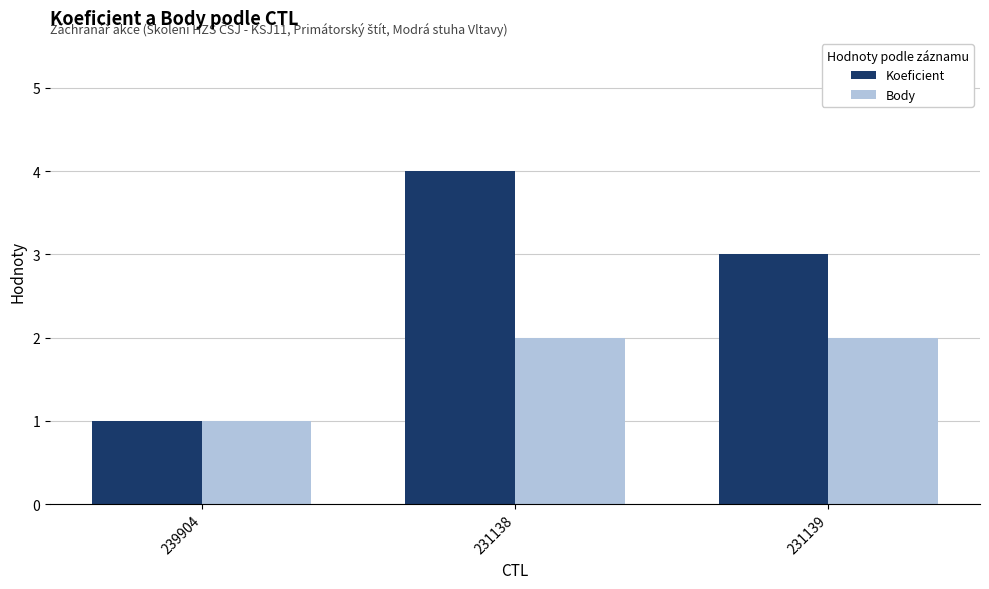

What is the approximate value of Koeficient at 231138?

4